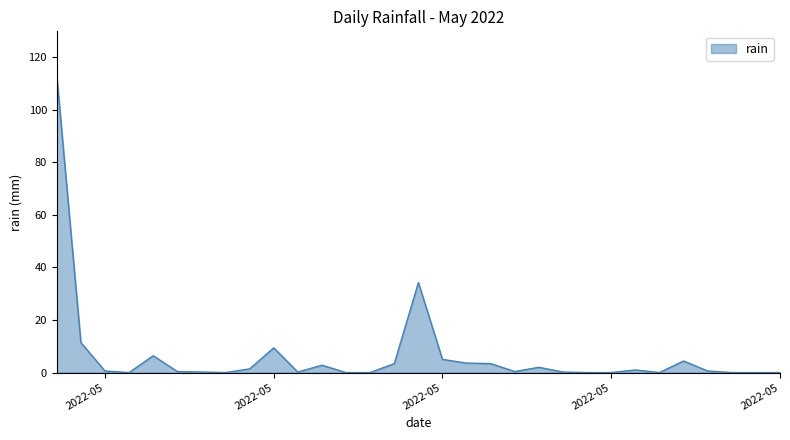

What is the greatest value displayed?

112.8